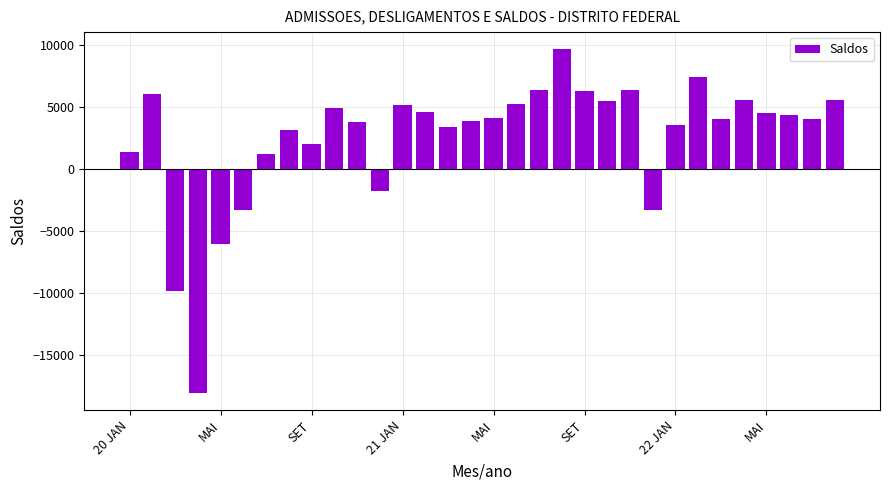

What is the maximum value shown in the chart?

9652